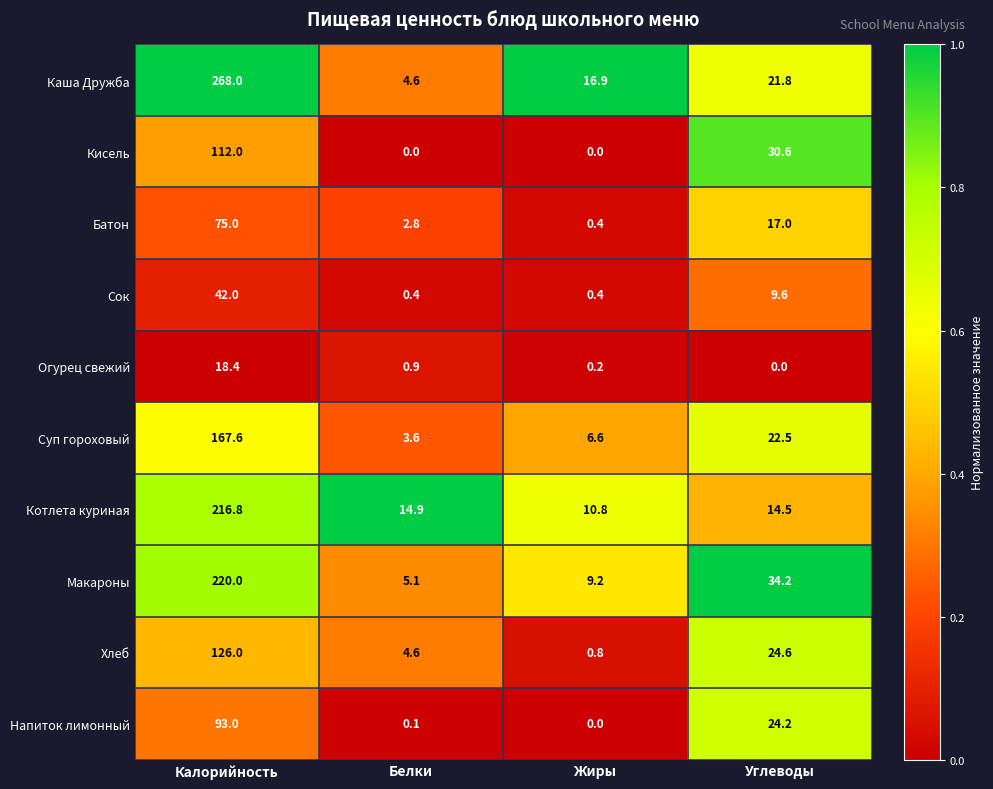

Where does the Котлета куриная series first go above 14?

Калорийность